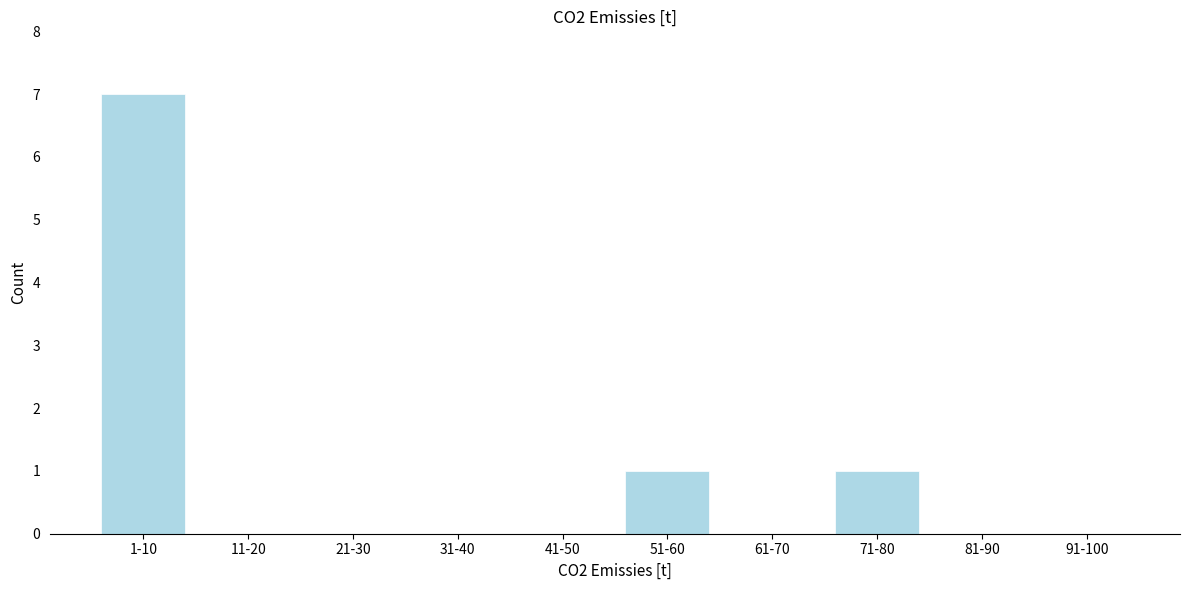

Reading left to right, transcribe all the data shown in this chart.

1-10=7	11-20=0	21-30=0	31-40=0	41-50=0	51-60=1	61-70=0	71-80=1	81-90=0	91-100=0